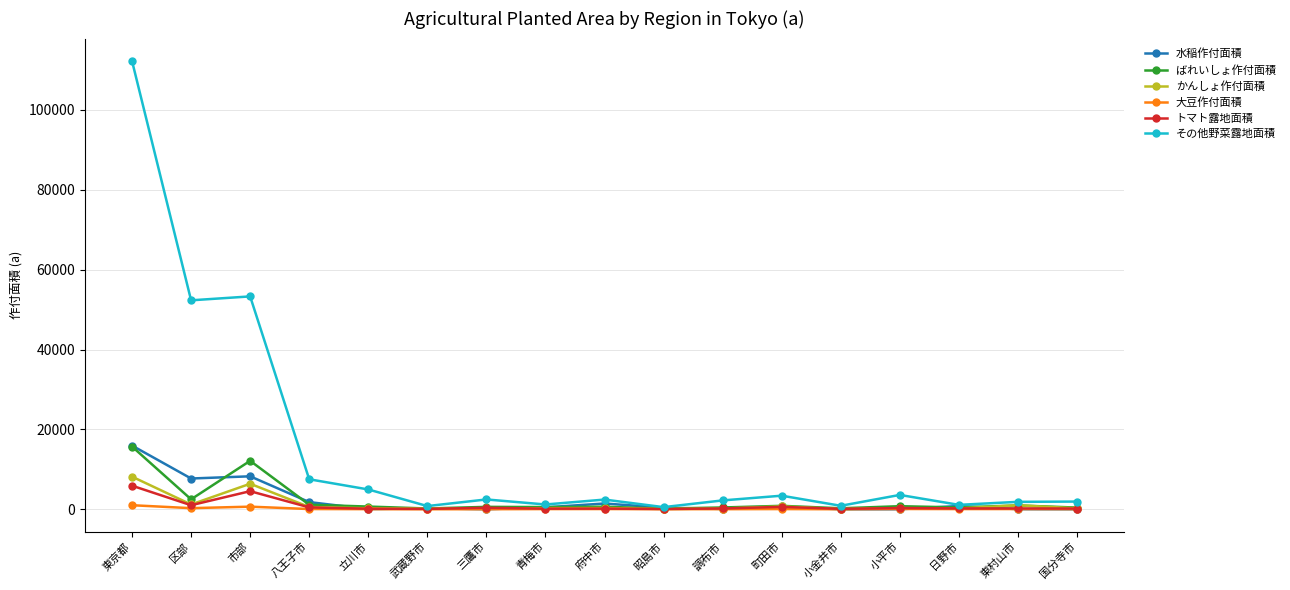

What is the greatest value displayed?

112266